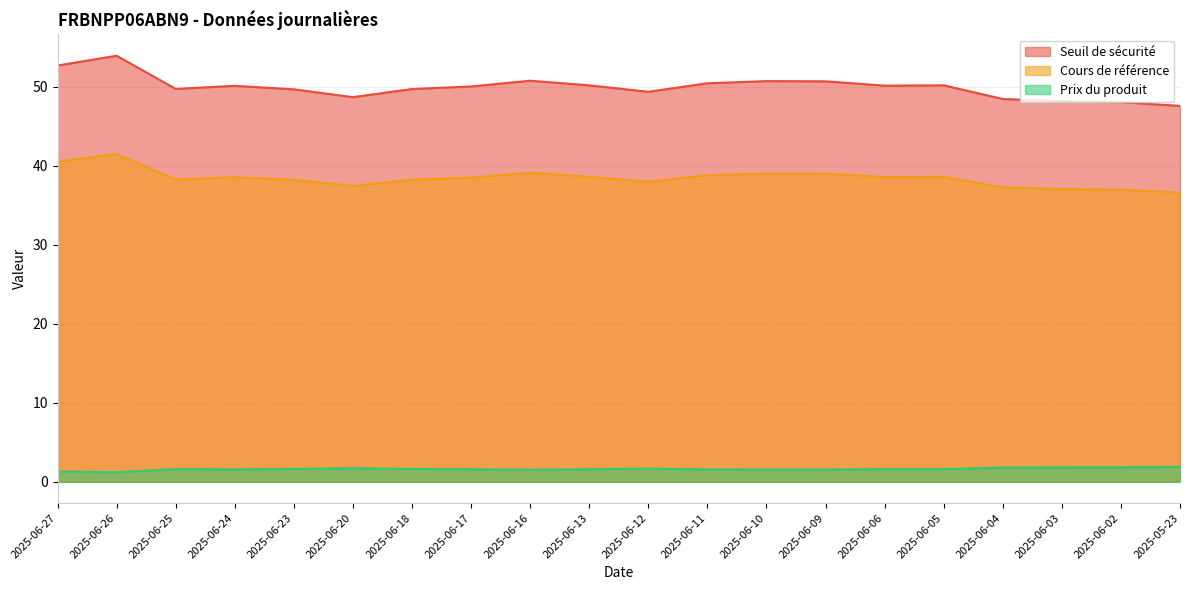

What is the label of the 9th point from the right?

2025-06-11